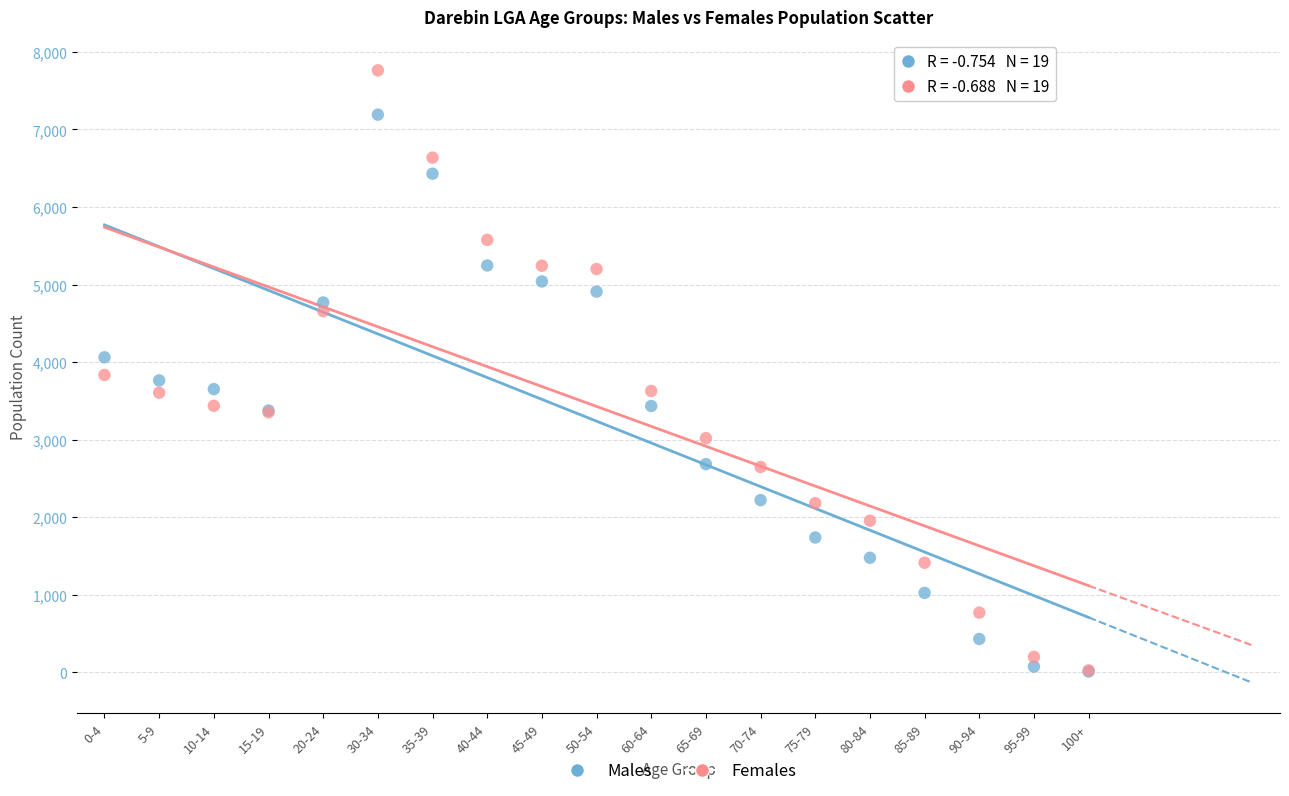

What are all the series names shown in the legend?

Males, Females